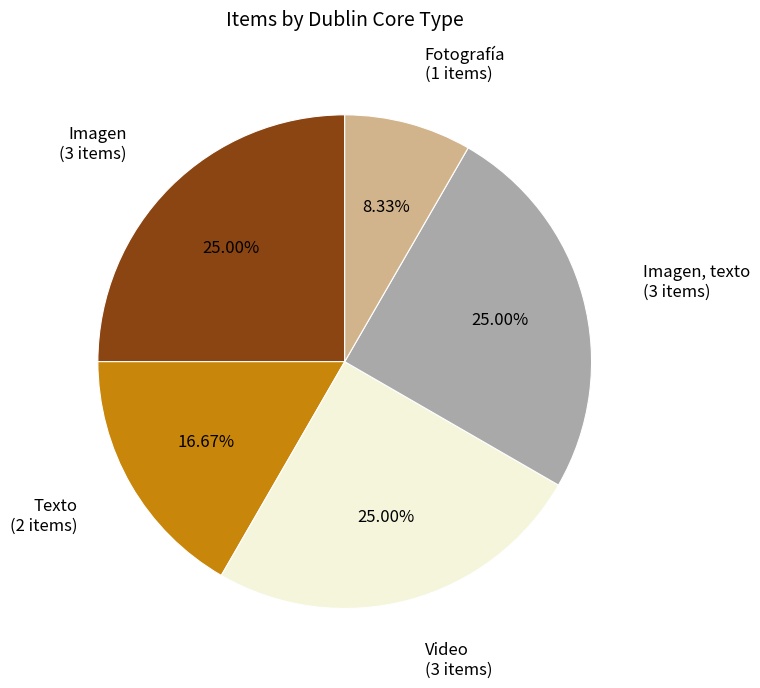

Which has a higher value, Imagen or Texto?

Imagen